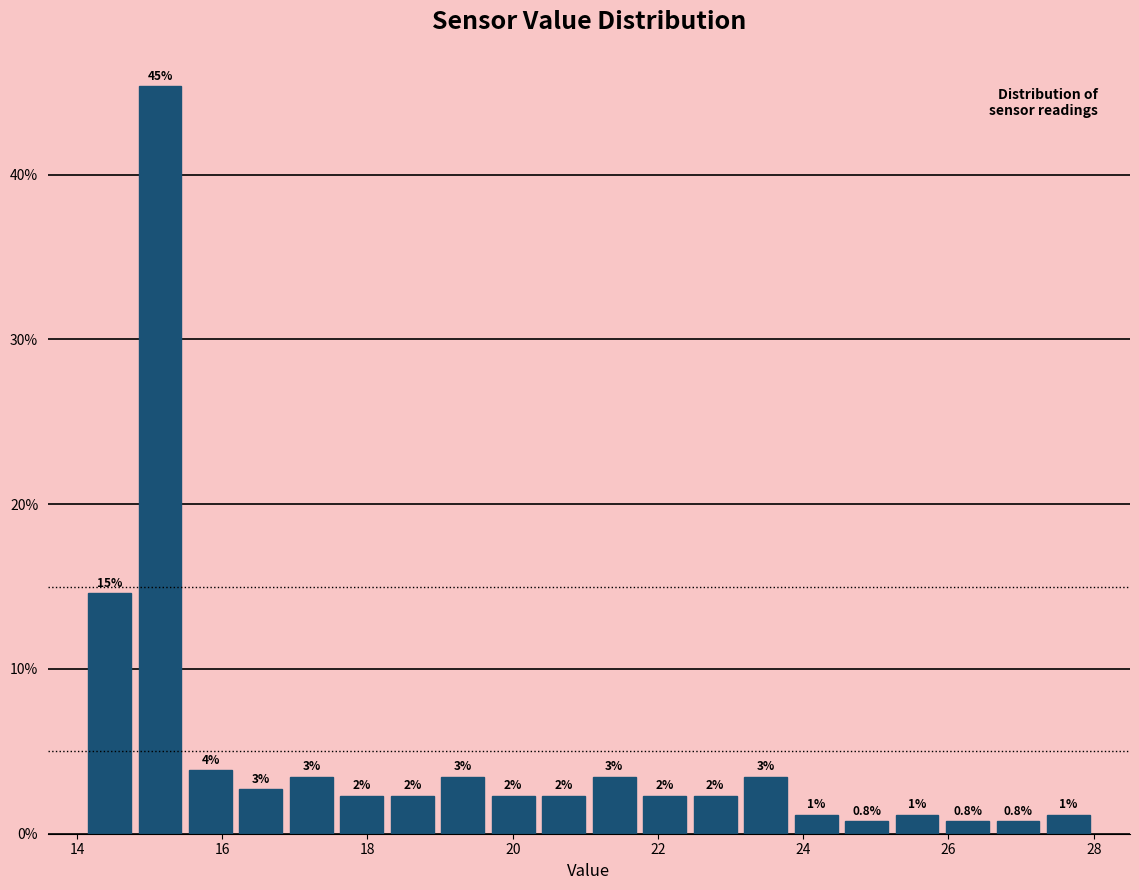

Read against the x-axis, roughly where is the centre of the tallest bar?

15.2